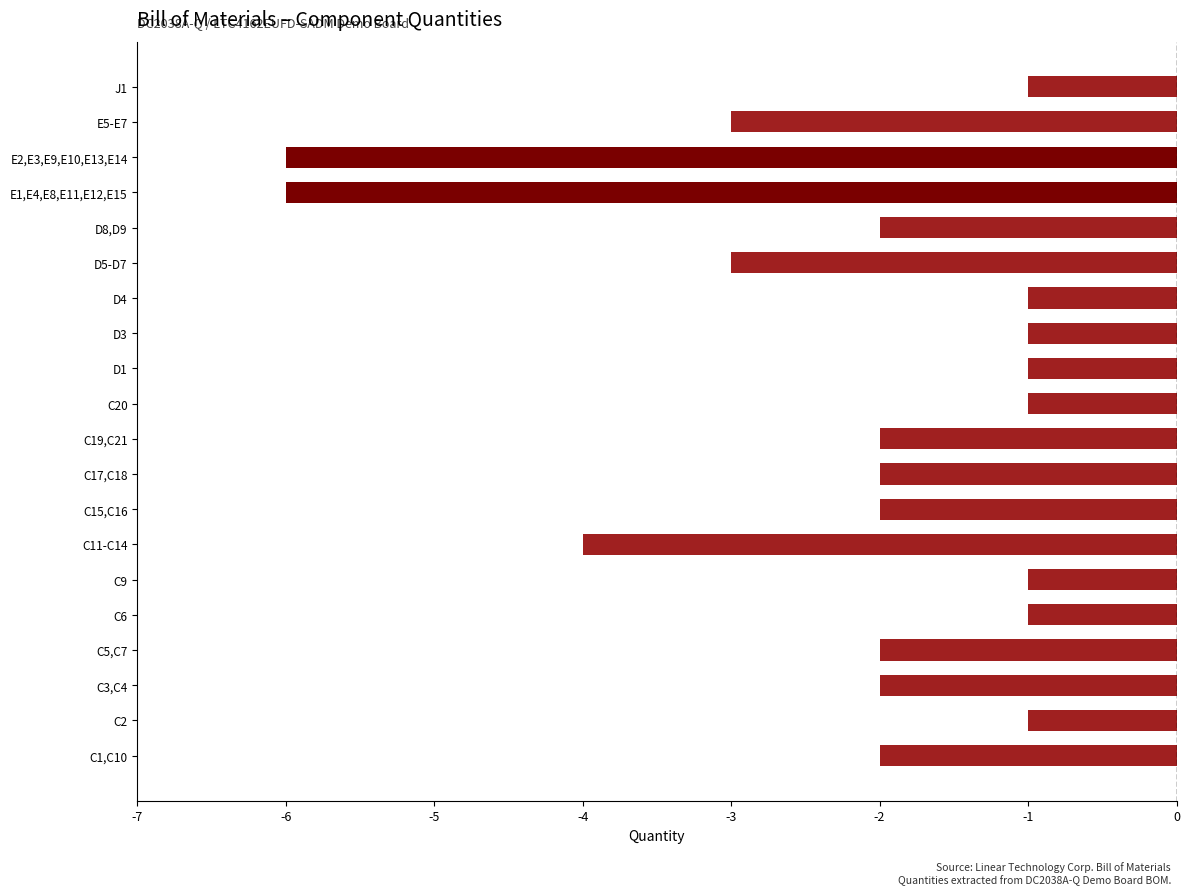

Which has a higher value, E1,E4,E8,E11,E12,E15 or C9?

C9